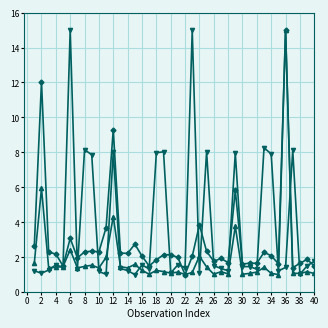

What is the maximum value shown in the chart?

15.0